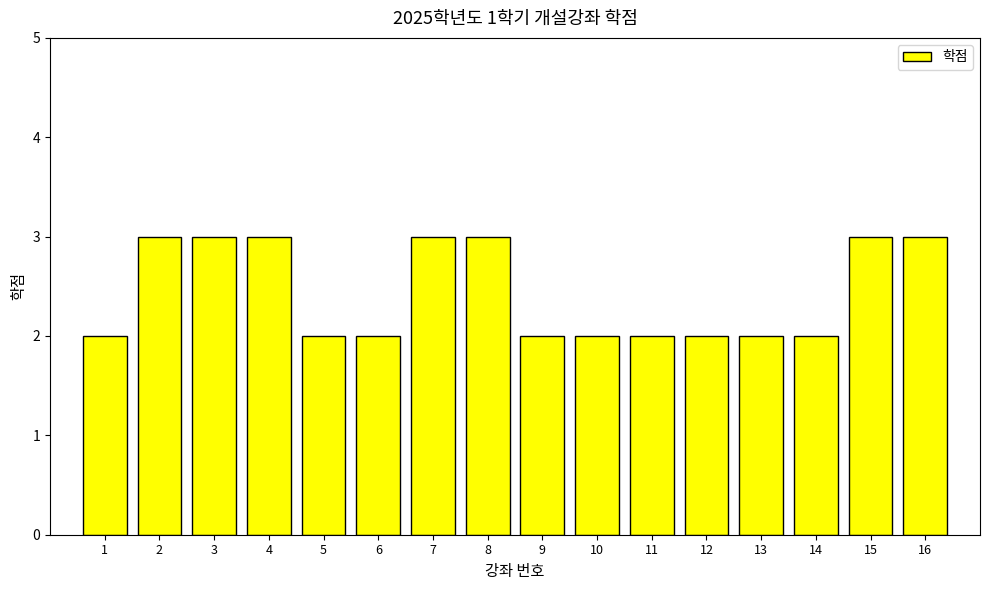

What is the value of the 7th bar from the left?

3